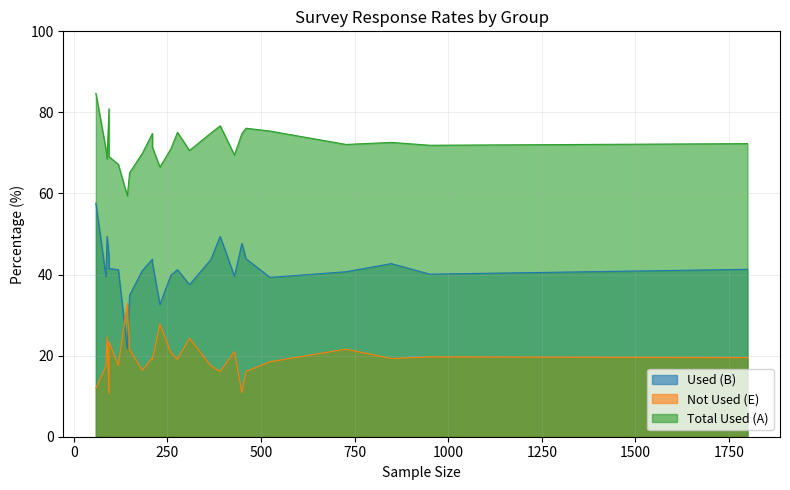

Rank the series at 524 from lowest to highest value.

Not Used (E), Used (B), Total Used (A)